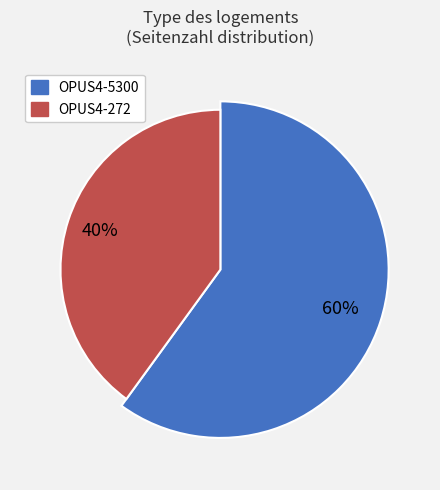

Count the number of slices in the pie.

2